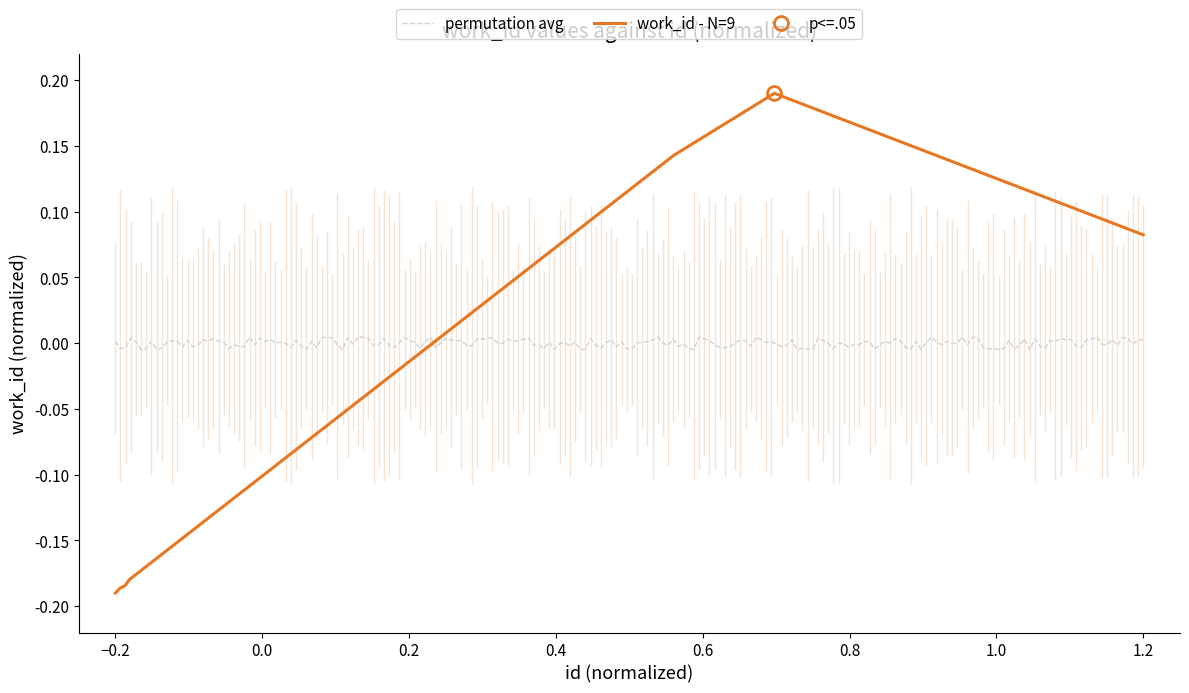

What is the value of the 3rd point from the left?

-0.2